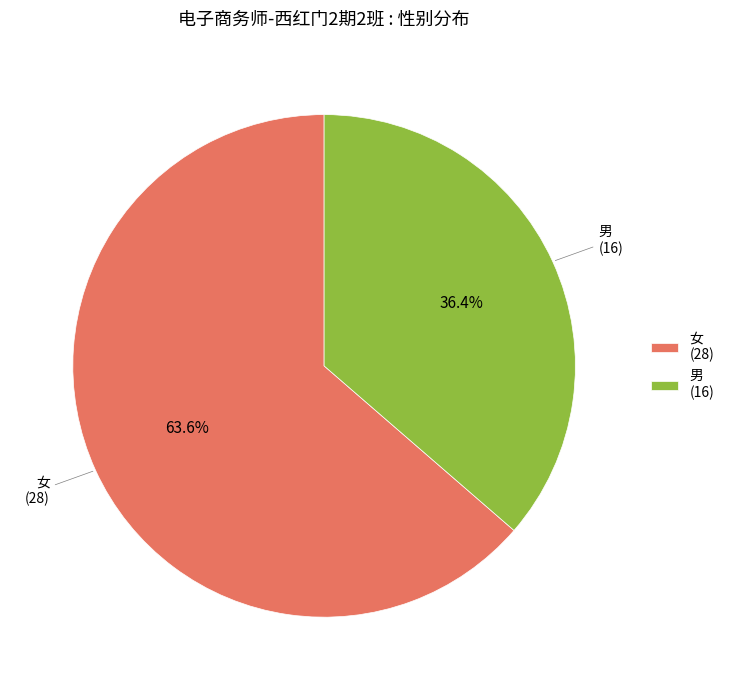

Does any single category account for the majority?

Yes